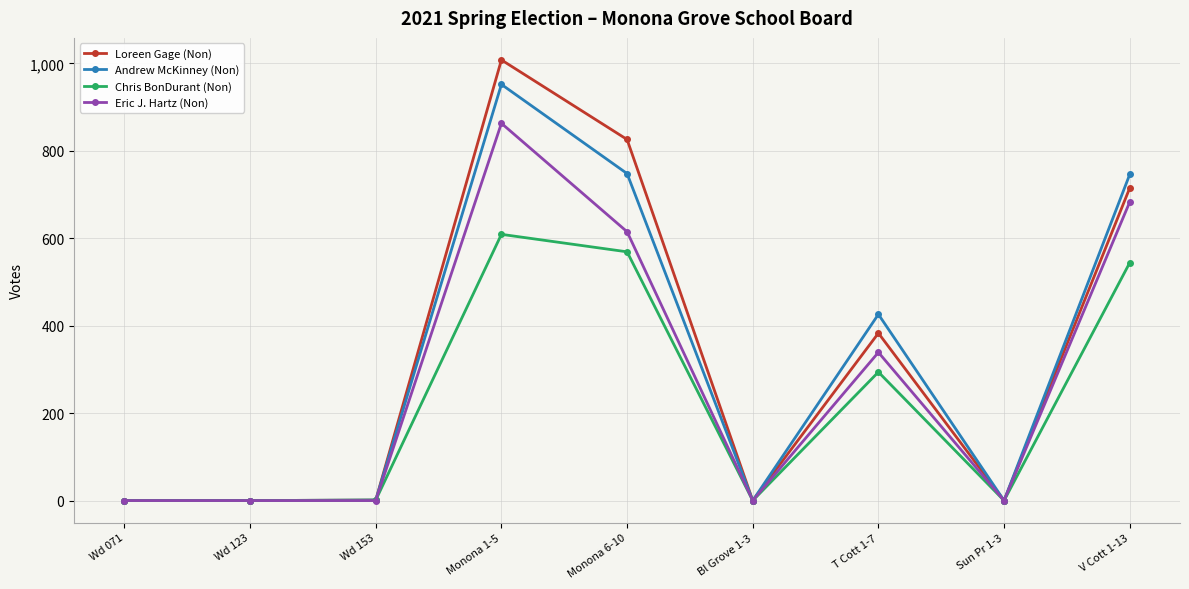

The value of Andrew McKinney (Non) at Monona 1-5 is 1683. True or false?

False